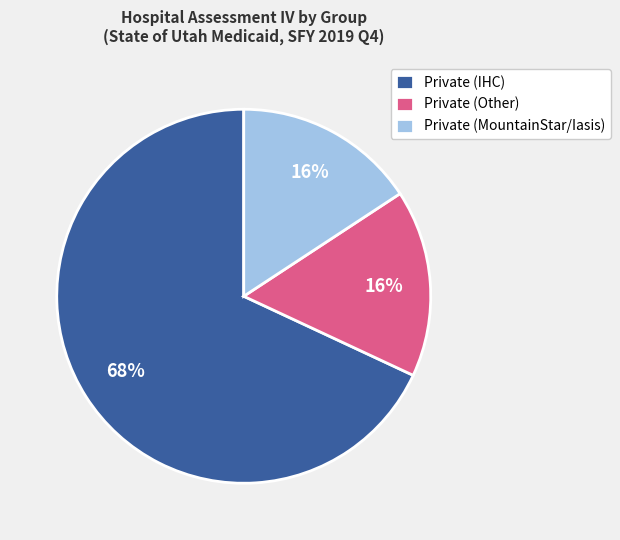

To the nearest percent, what is the average slice percentage?

33%